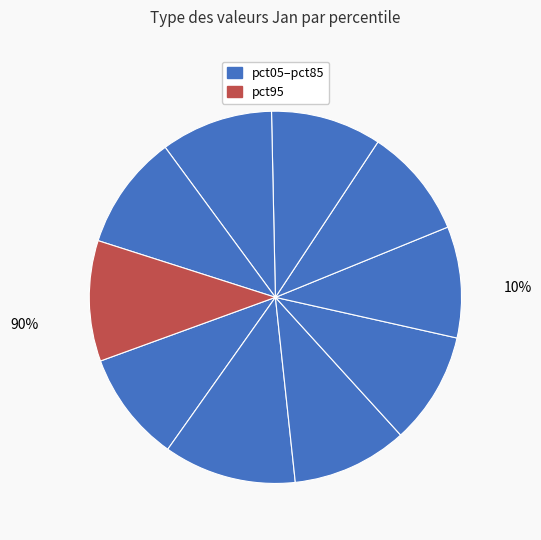

How many segments does this pie chart have?

10